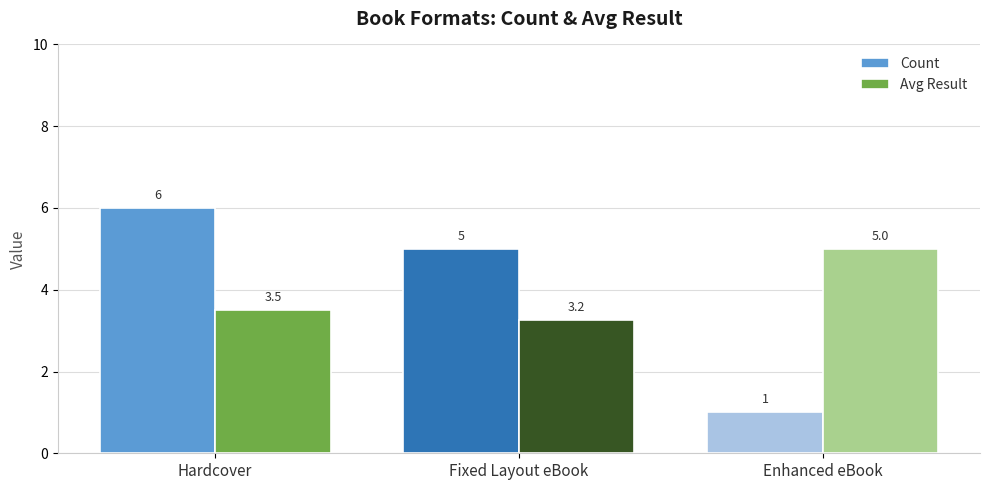

Which series changed the most between Hardcover and Fixed Layout eBook?

Count